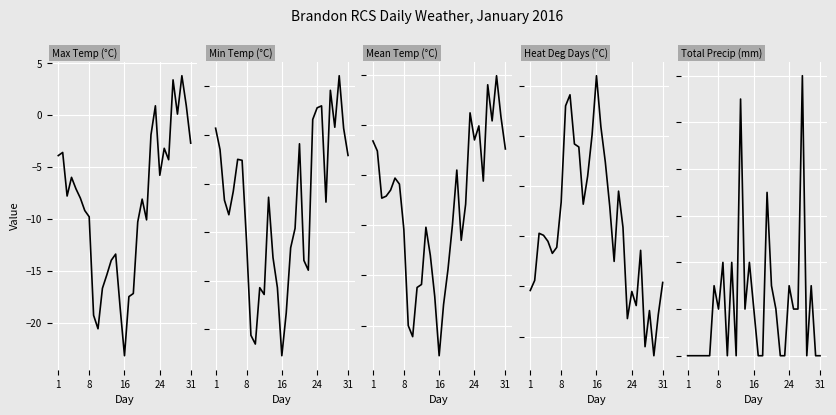

Which has a higher value, 1 or 8?

1